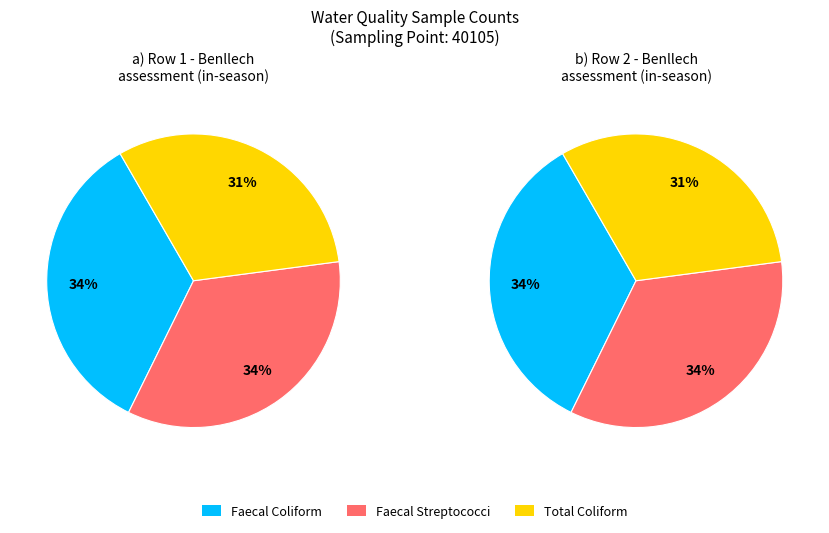

Does faecal streptococci count account for over 50% of the chart?

No